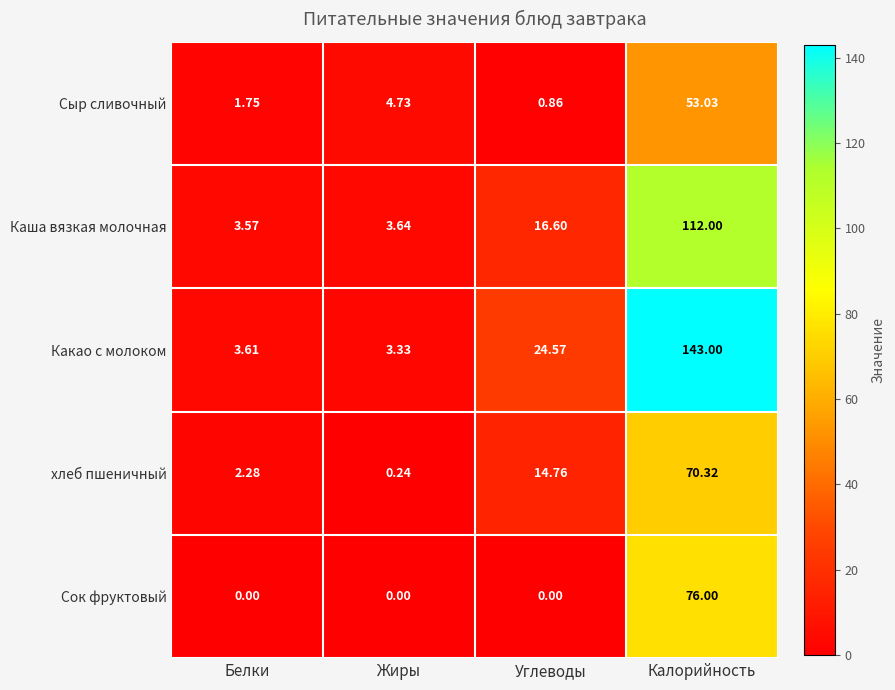

List the labels in order of Сыр сливочный value, smallest first.

Углеводы, Белки, Жиры, Калорийность